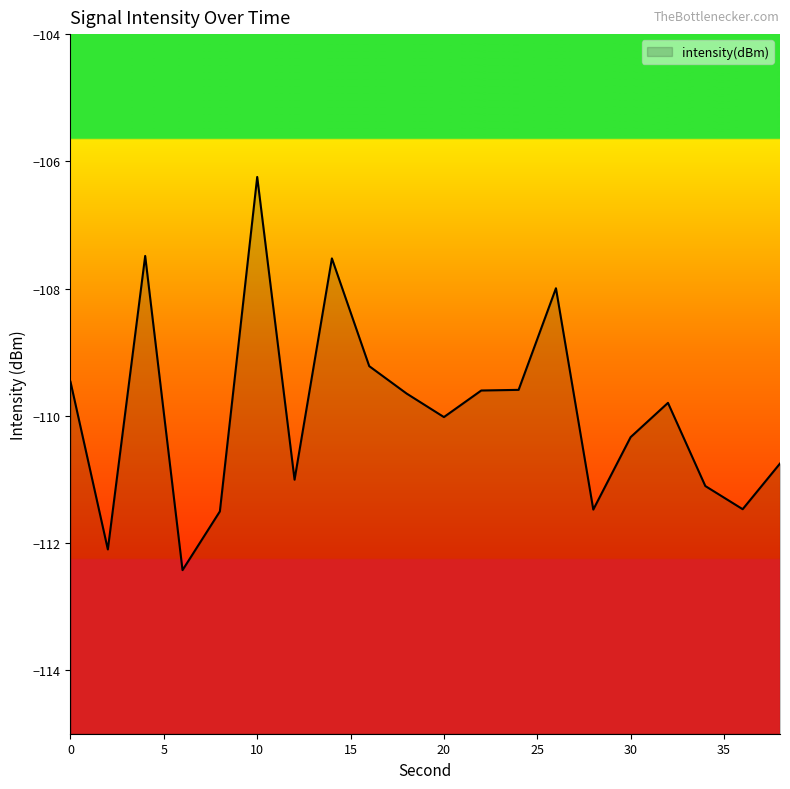

Which category has the highest value across all series?

10